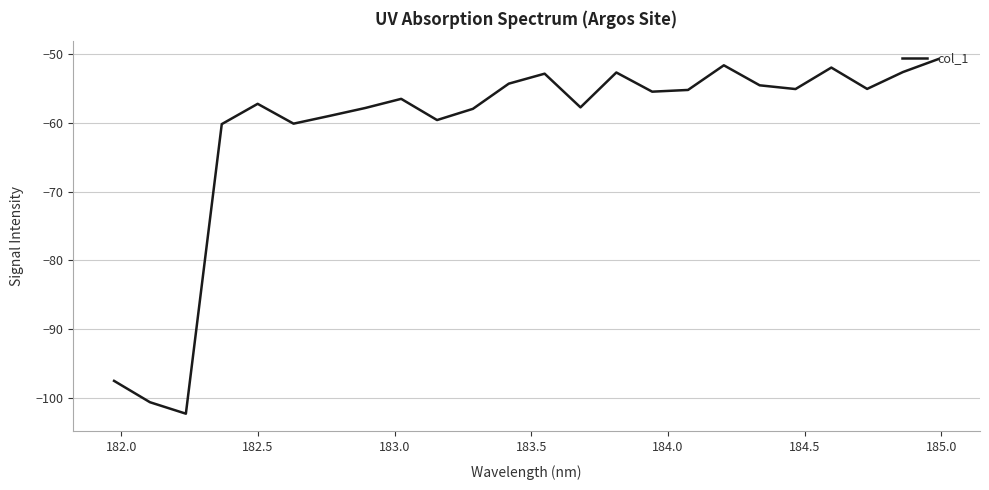

What is the smallest value displayed?

-102.3